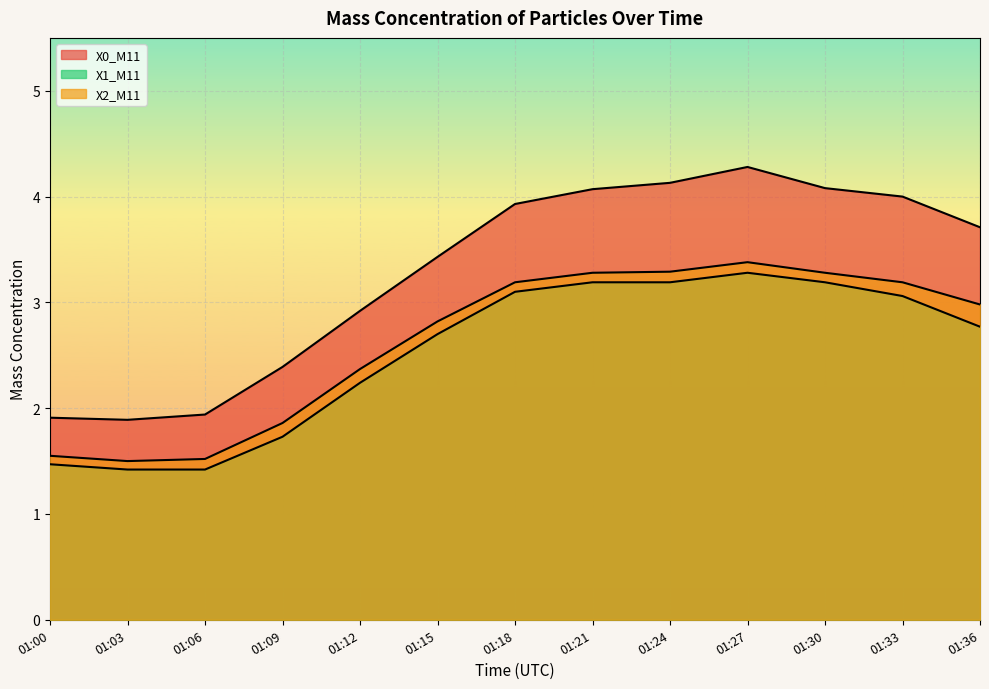

Reading left to right, extract all data points from this chart.

X0_M11: 01:00=1.9	01:03=1.9	01:06=1.9	01:09=2.4	01:12=2.9	01:15=3.4	01:18=3.9	01:21=4.1	01:24=4.1	01:27=4.3	01:30=4.1	01:33=4.0	01:36=3.7
X1_M11: 01:00=1.5	01:03=1.4	01:06=1.4	01:09=1.7	01:12=2.2	01:15=2.7	01:18=3.1	01:21=3.2	01:24=3.2	01:27=3.3	01:30=3.2	01:33=3.1	01:36=2.8
X2_M11: 01:00=1.6	01:03=1.5	01:06=1.5	01:09=1.9	01:12=2.4	01:15=2.8	01:18=3.2	01:21=3.3	01:24=3.3	01:27=3.4	01:30=3.3	01:33=3.2	01:36=3.0